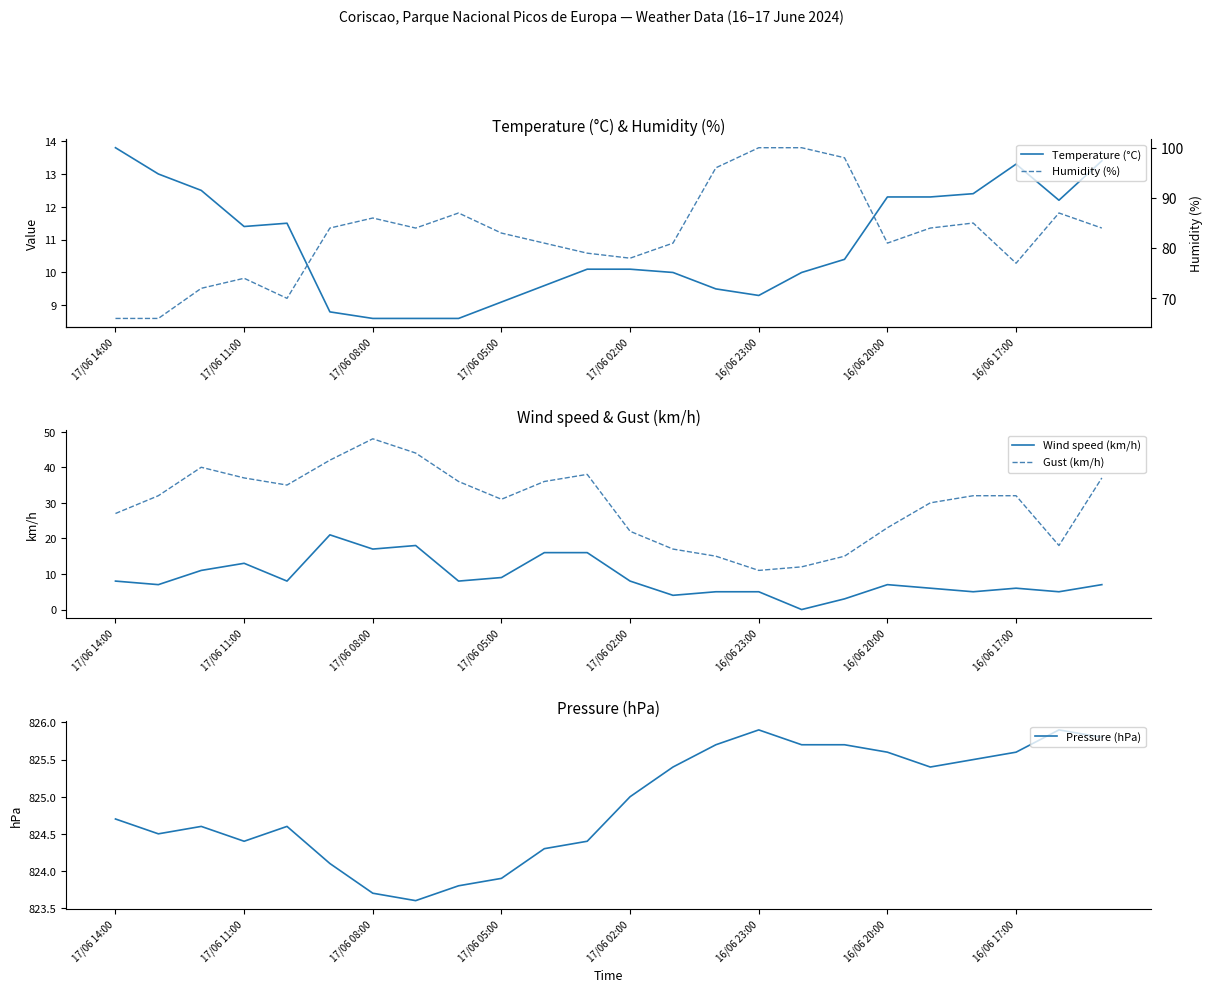

Is it true that Wind speed (km/h) equals 6.0 at 19?

True